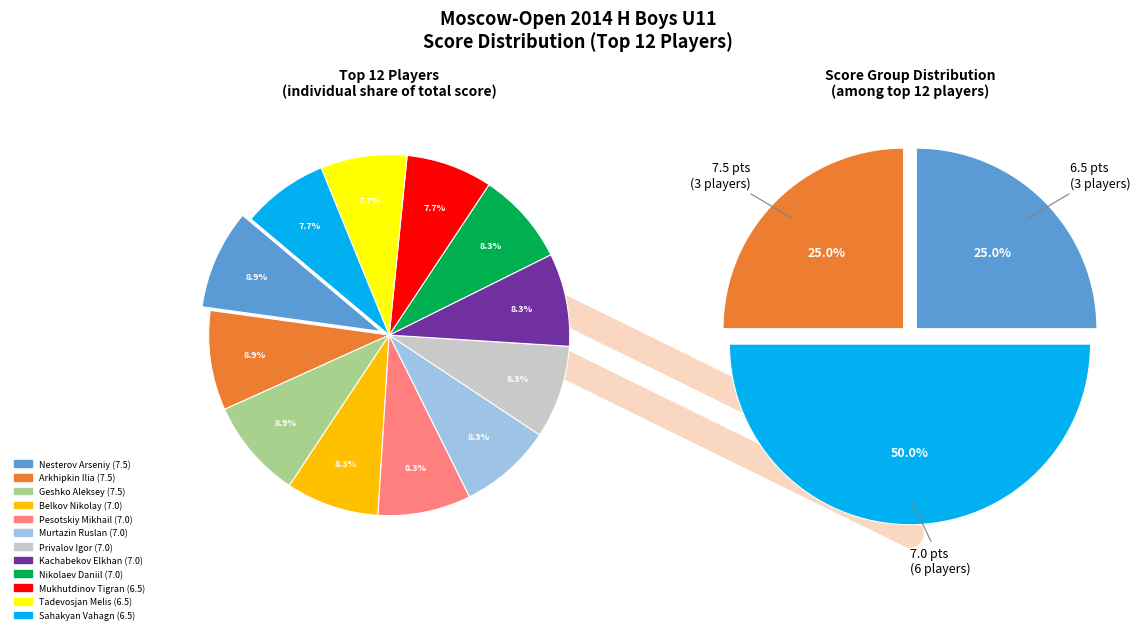

What percentage is the Belkov Nikolay slice, to the nearest percent?

8%